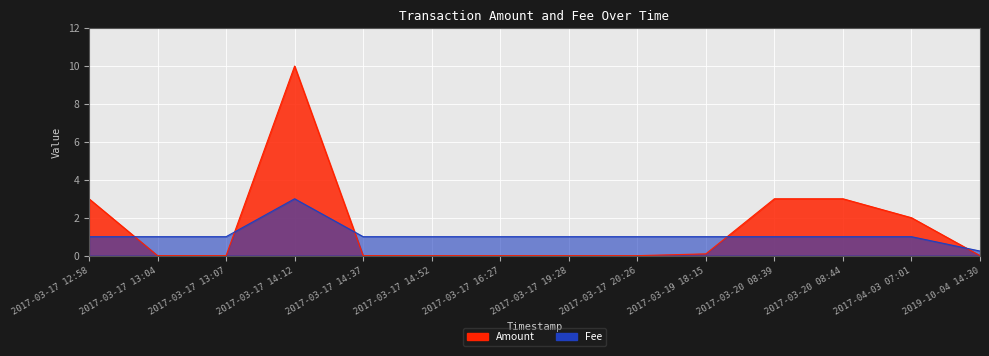

What are all the series names shown in the legend?

Amount, Fee